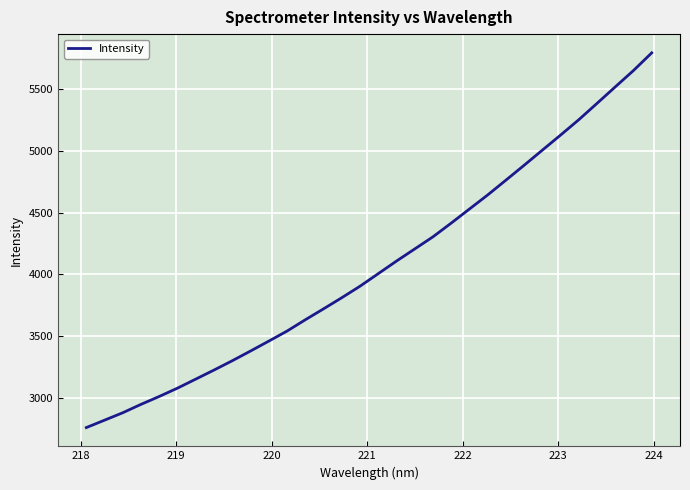

What is the difference between the maximum and minimum values?

3036.7